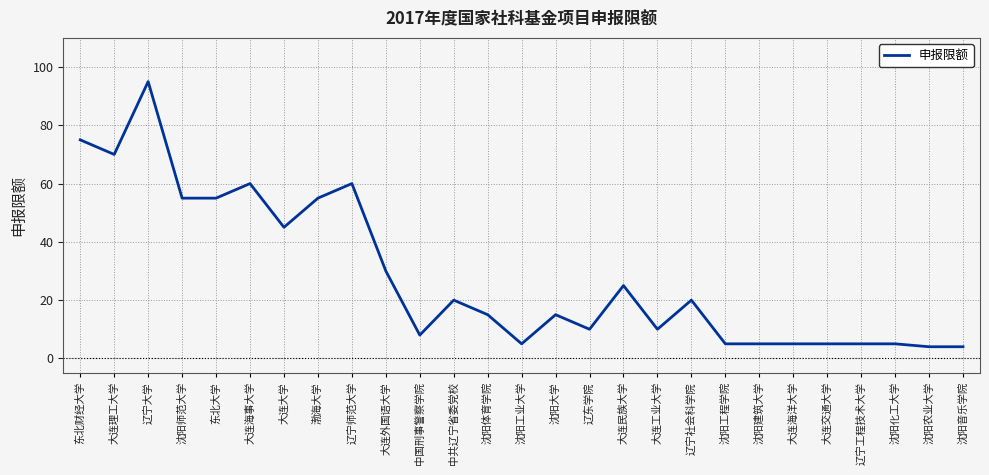

What is the difference between the second highest and second lowest values?

71